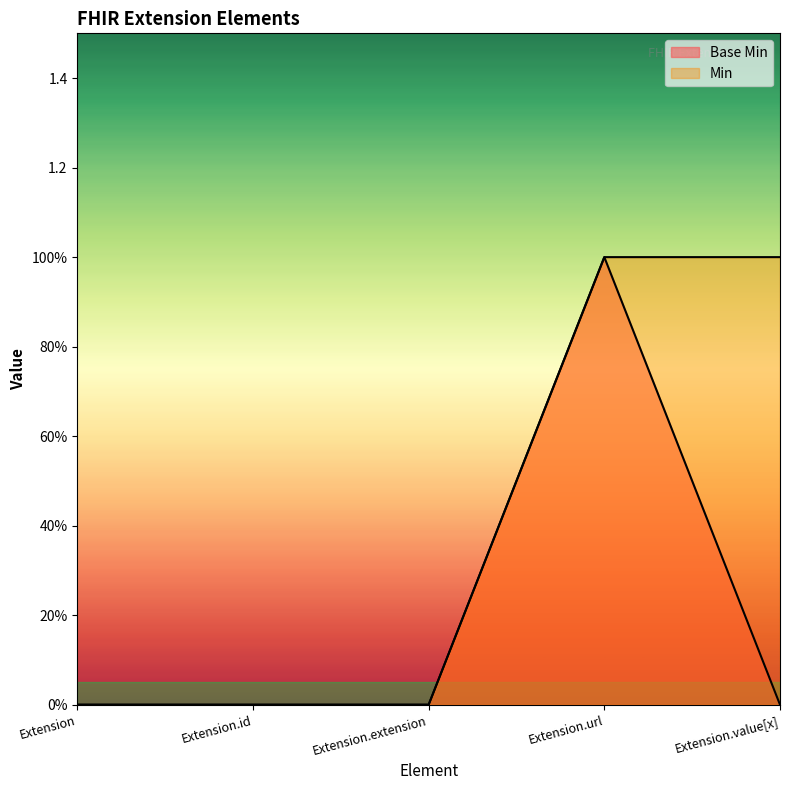

Rank the series by their average value, from lowest to highest.

Base Min, Min